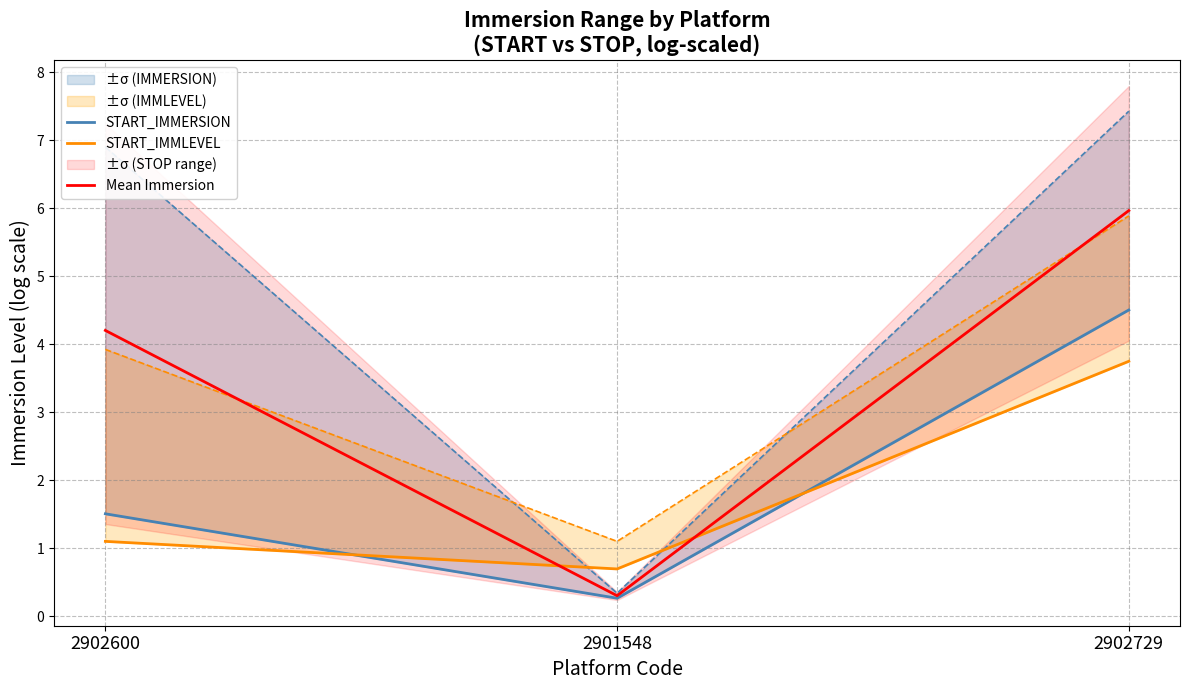

What is the average value of the START_IMMLEVEL series?

1.8